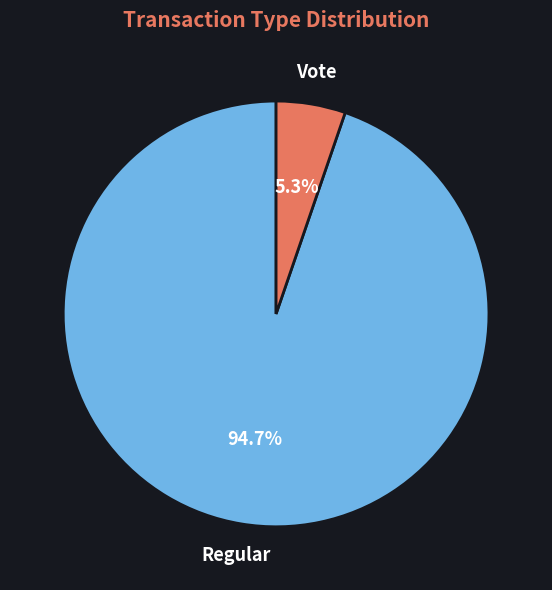

Does Regular account for over 50% of the chart?

Yes